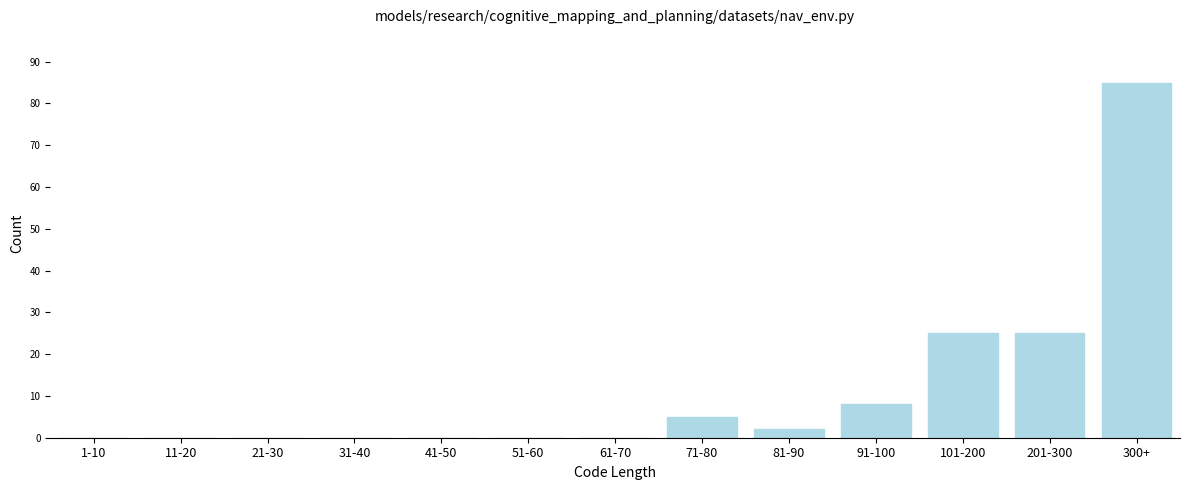

Reading right to left, transcribe all the data shown in this chart.

300+=85	201-300=25	101-200=25	91-100=8	81-90=2	71-80=5	61-70=0	51-60=0	41-50=0	31-40=0	21-30=0	11-20=0	1-10=0